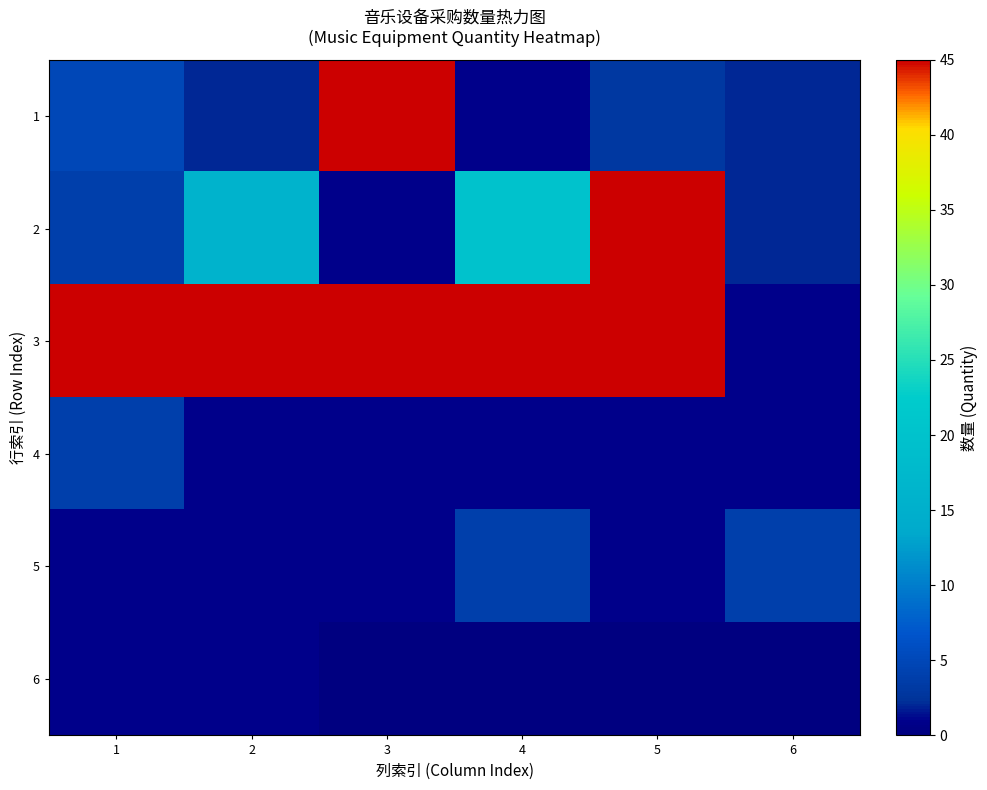

Which has a higher value, 1 or 2?

1